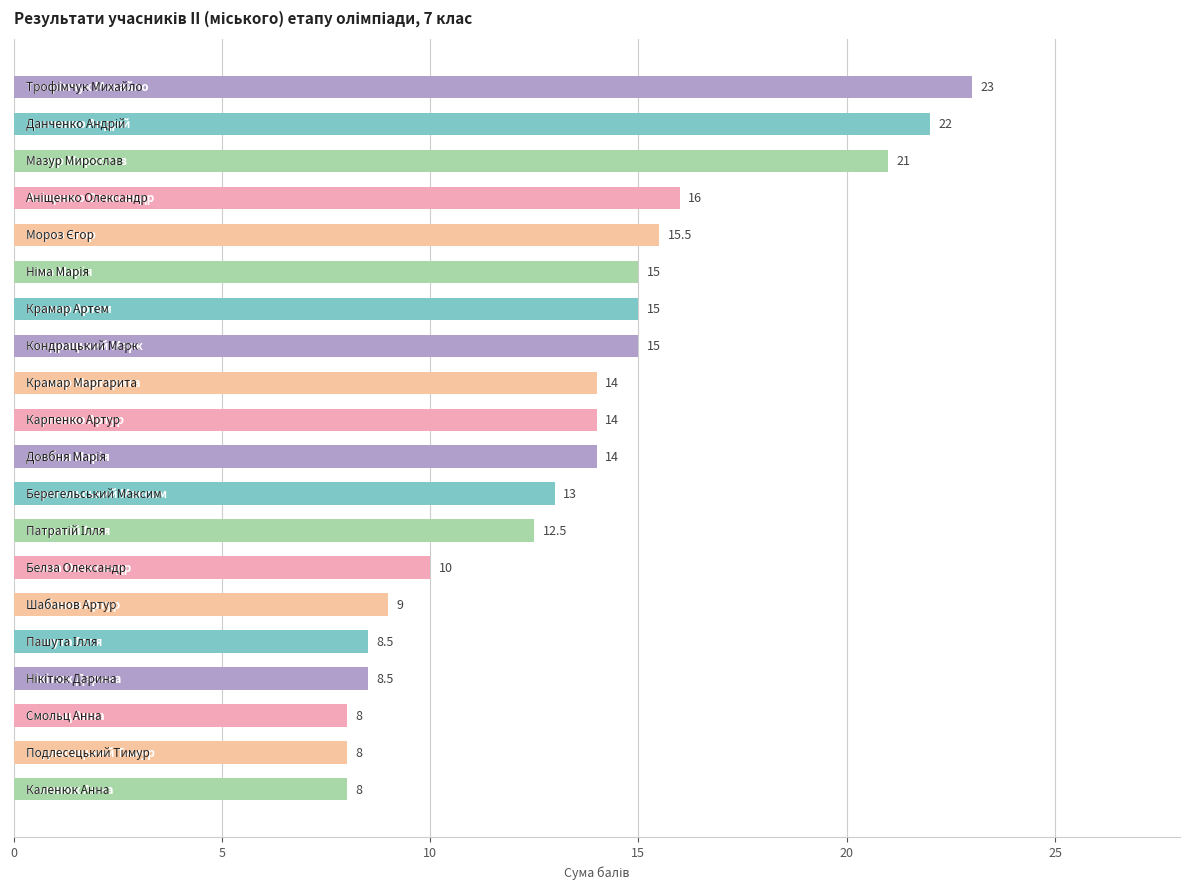

What is the value of the 16th bar from the top?

8.5